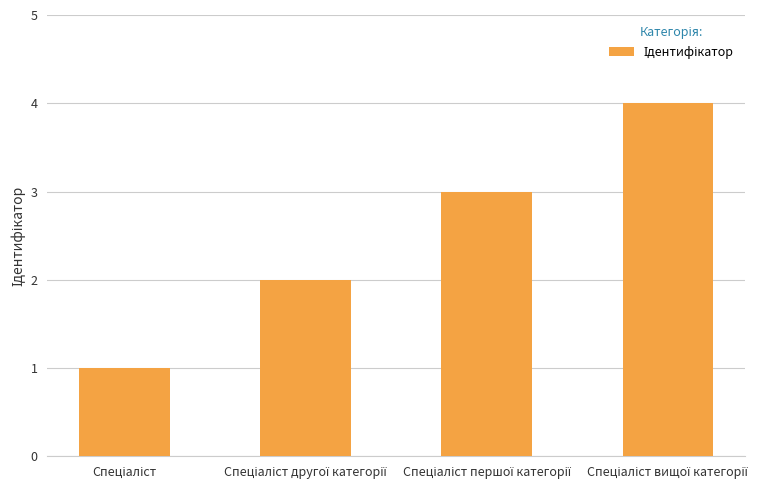

What is the difference between the maximum and minimum values?

3